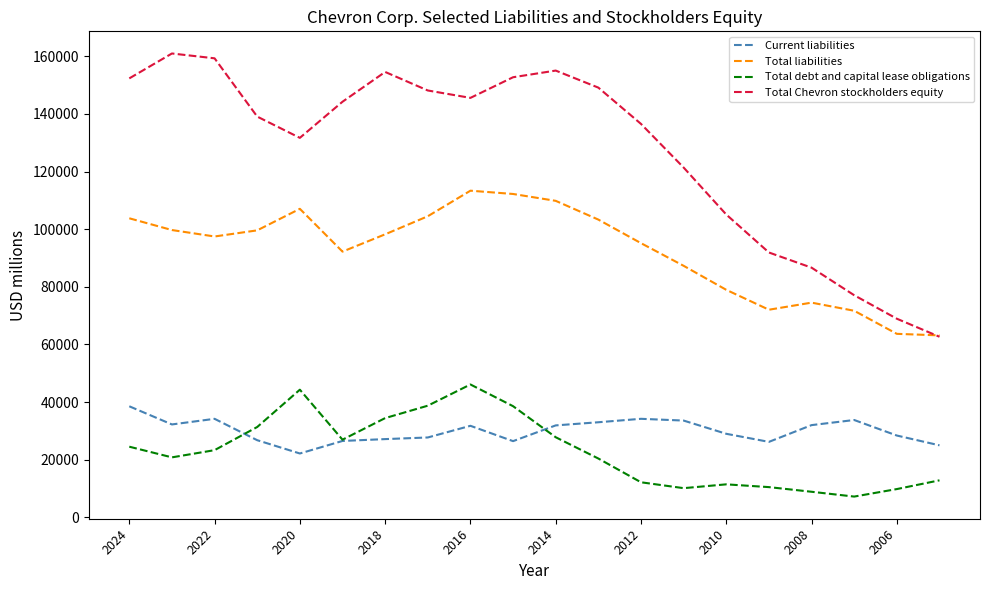

In Current liabilities, how many points are higher than both neighbors (excluding endpoints)?

4